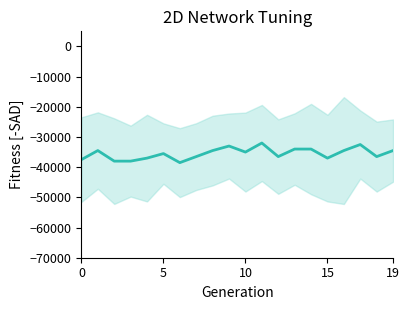

Is it true that the value at 16 is -34500.0?

True